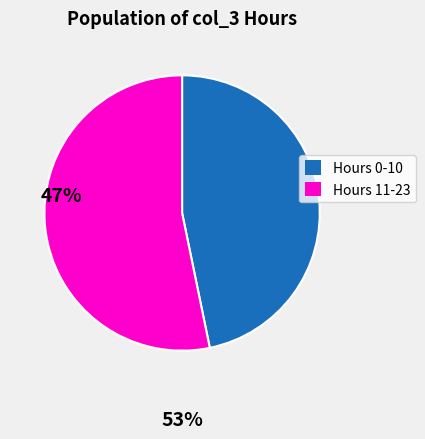

True or false: Hours 0-10 accounts for 47% of the total.

True